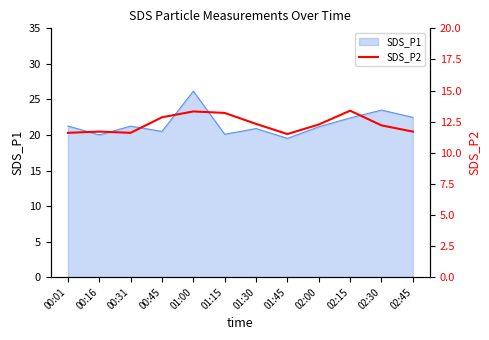

What is the label of the 4th point from the right?

02:00